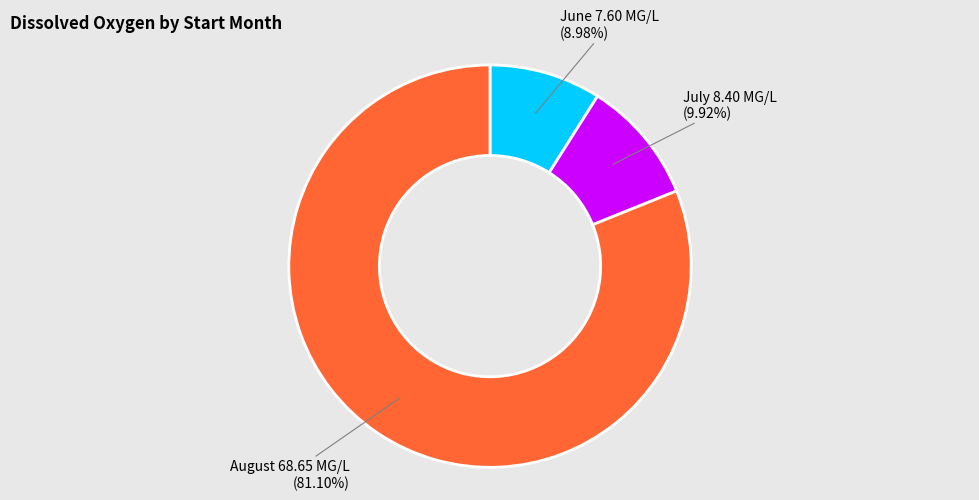

Does any single category account for the majority?

Yes